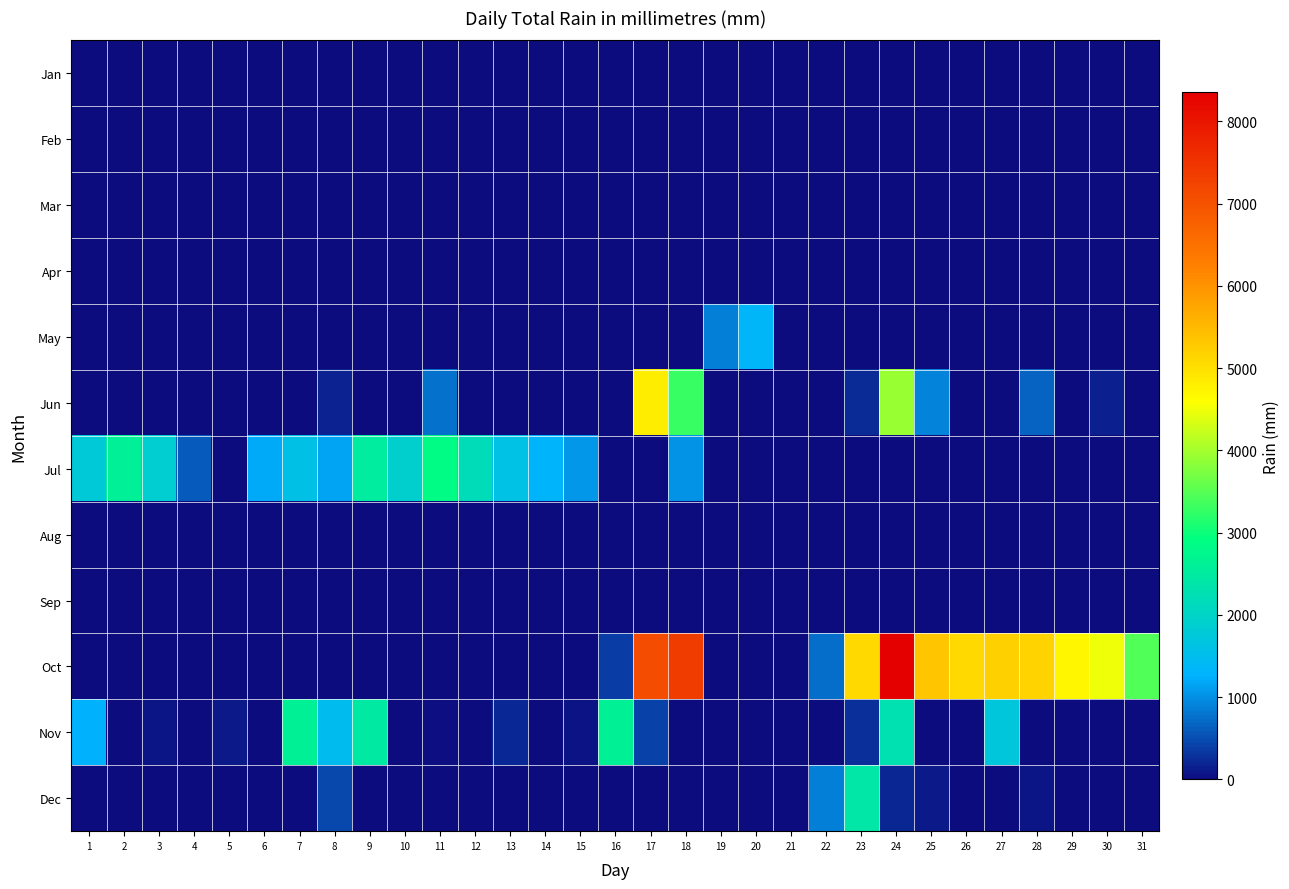

Count the number of data series in this chart.

12